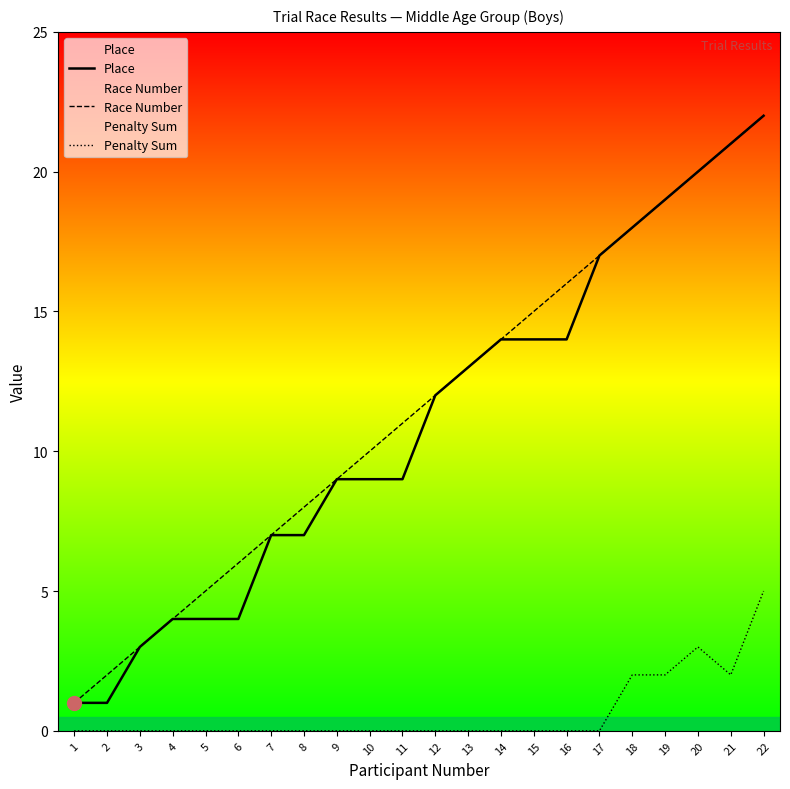

The Race Number series shows 11 at 7. True or false?

False